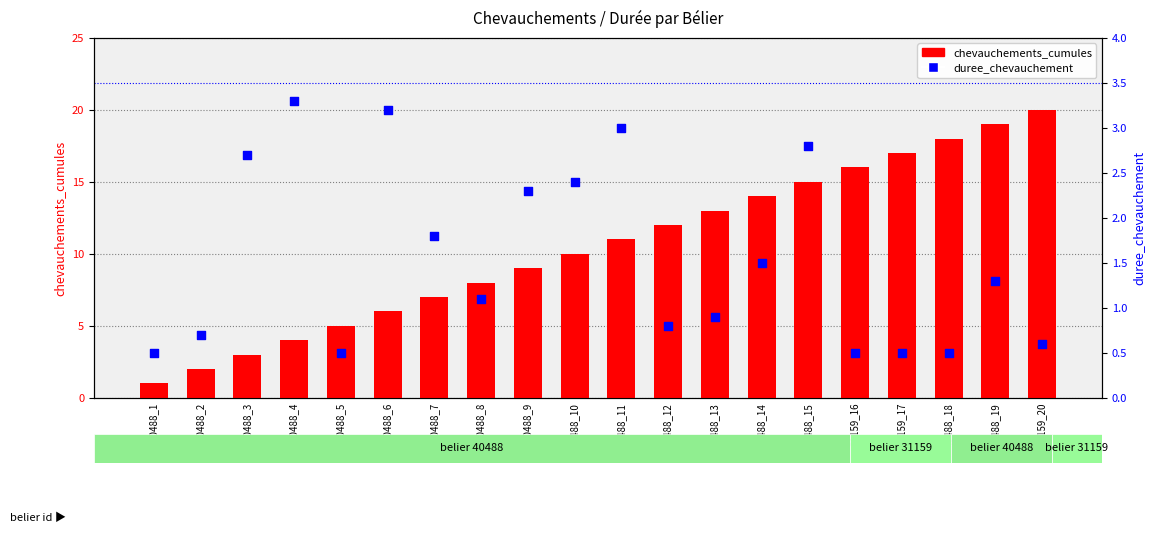

Is the value of chevauchements_cumules at 40488_8 greater than the value of duree_chevauchement at 40488_2?

Yes